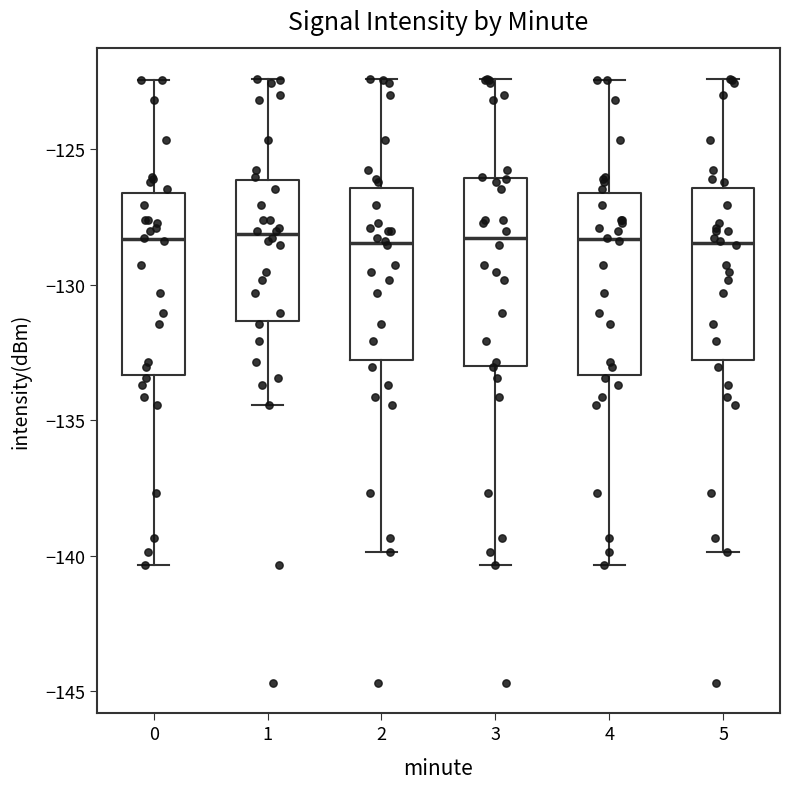

Where is the lower edge of the box at x = 1 on the y-axis? The values are not printed on the chart, so give them approximately, as read against the axis.

-131.5